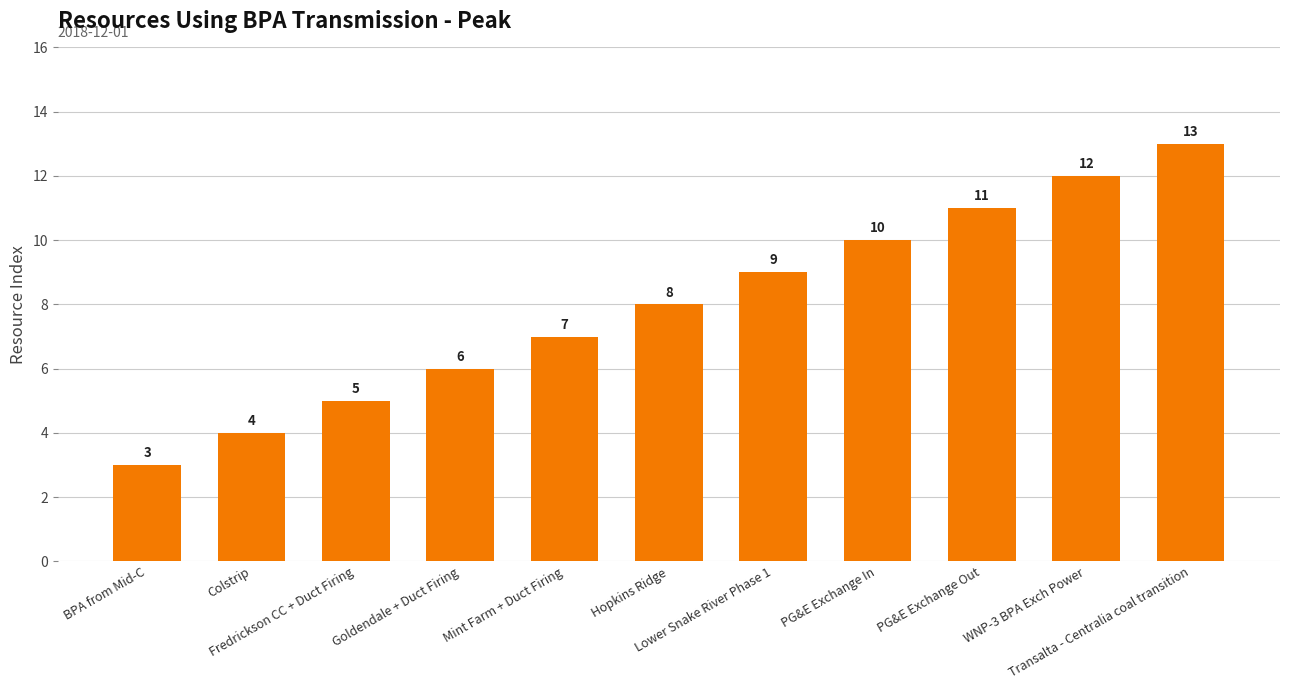

The chart shows a value of 4 at Hopkins Ridge. True or false?

False